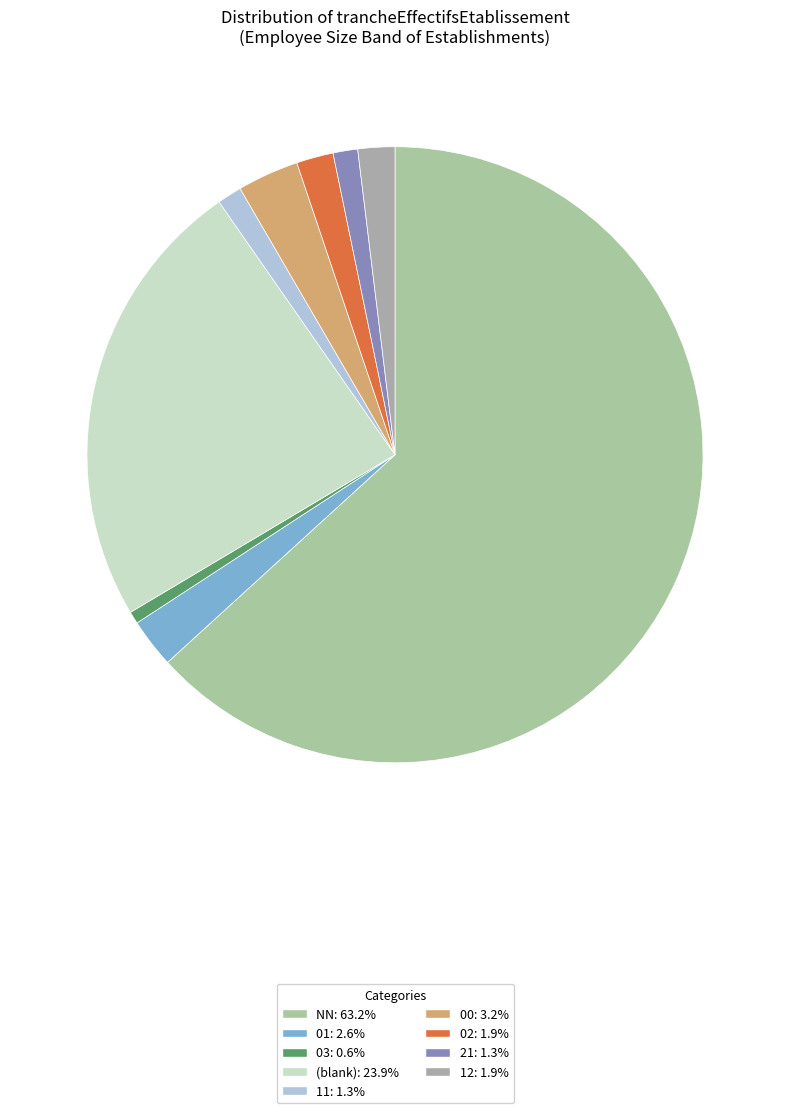

How many slices are in this pie chart?

9